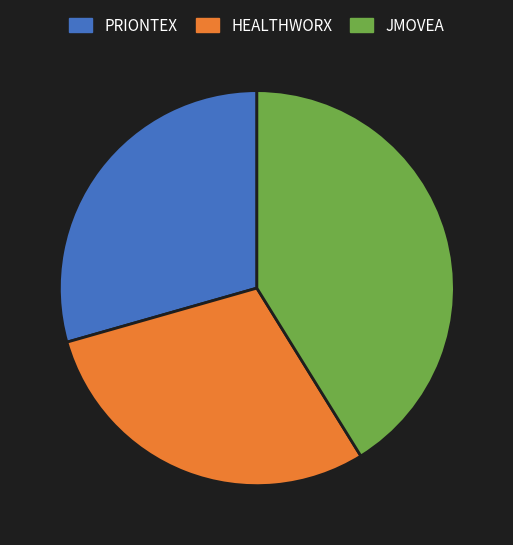

Does JMOVEA account for over 50% of the chart?

No